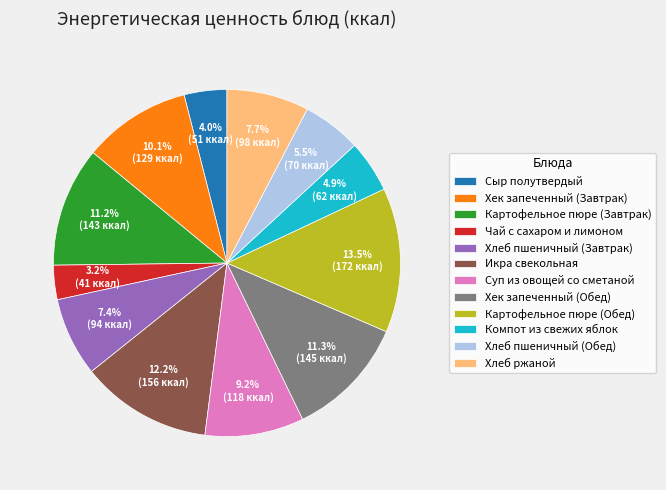

What percentage is the Хек запеченный (Обед) slice, to the nearest percent?

11%